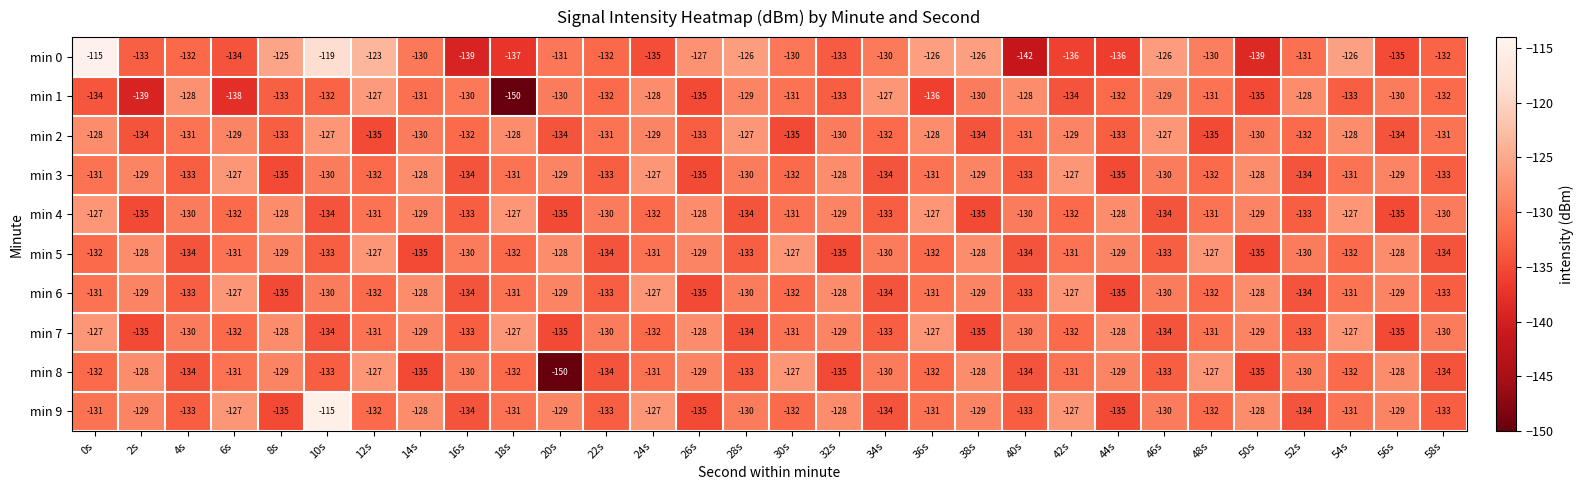

What is the total value across all series at 50s?

-1316